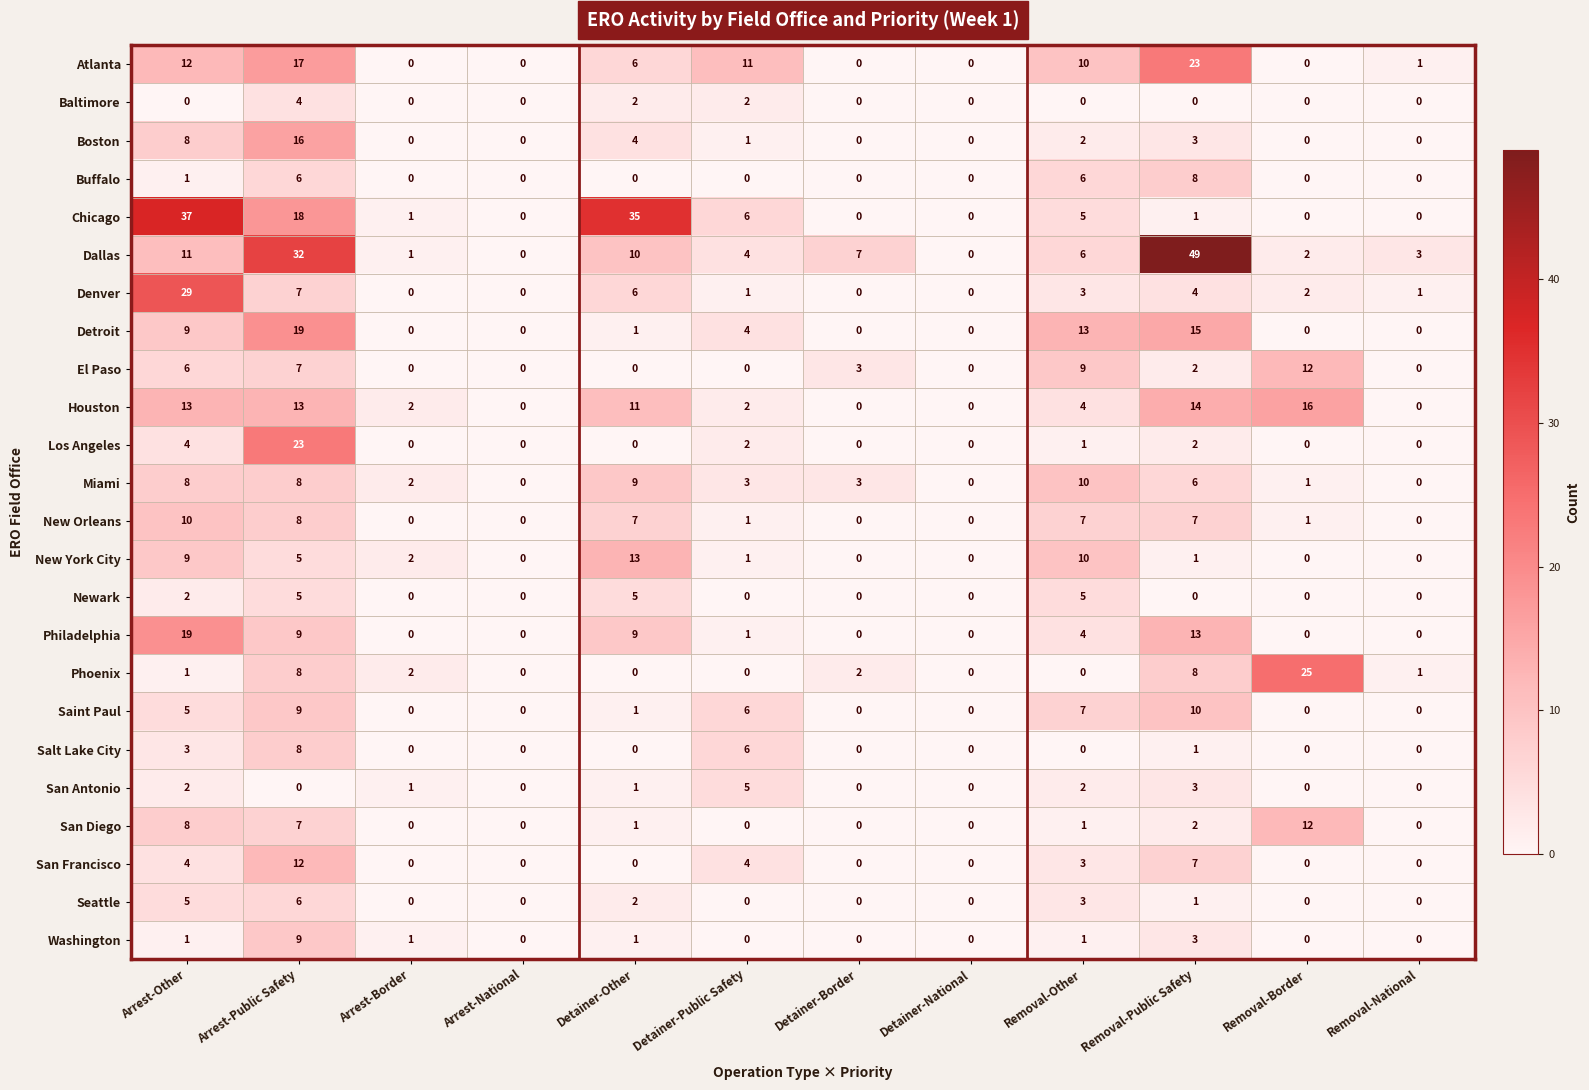

What is the greatest value displayed?

49